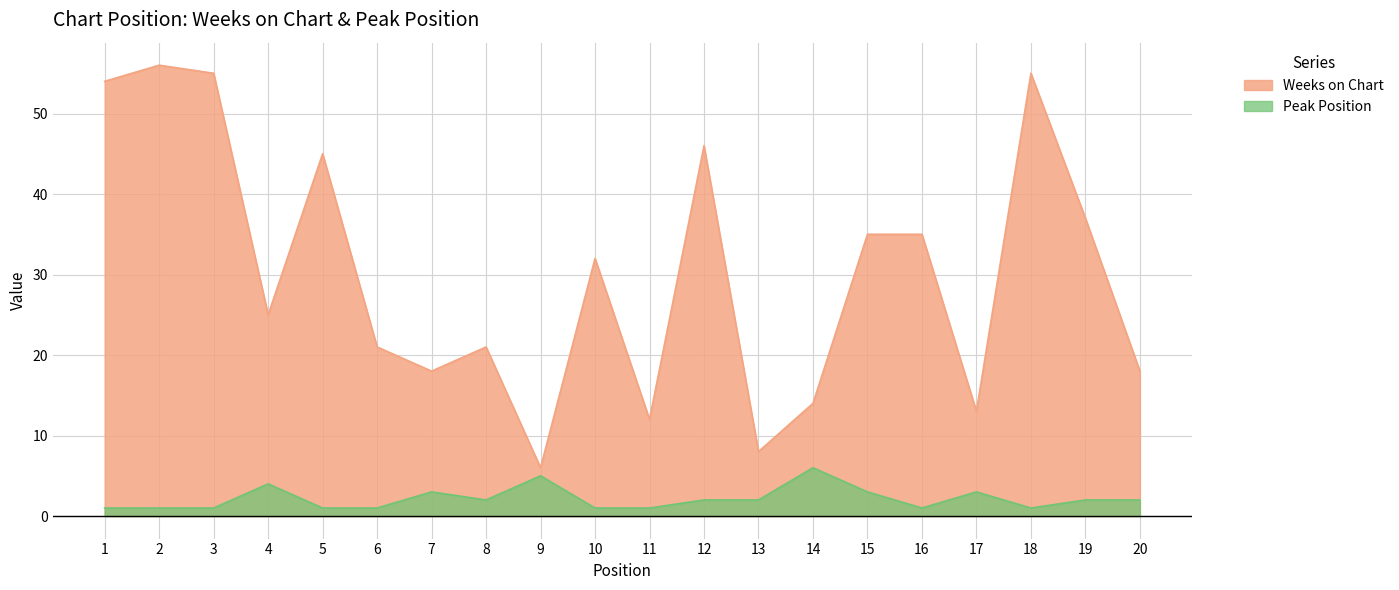

List the labels in order of Weeks on Chart value, smallest first.

9, 13, 11, 17, 14, 7, 20, 6, 8, 4, 10, 15, 16, 19, 5, 12, 1, 3, 18, 2